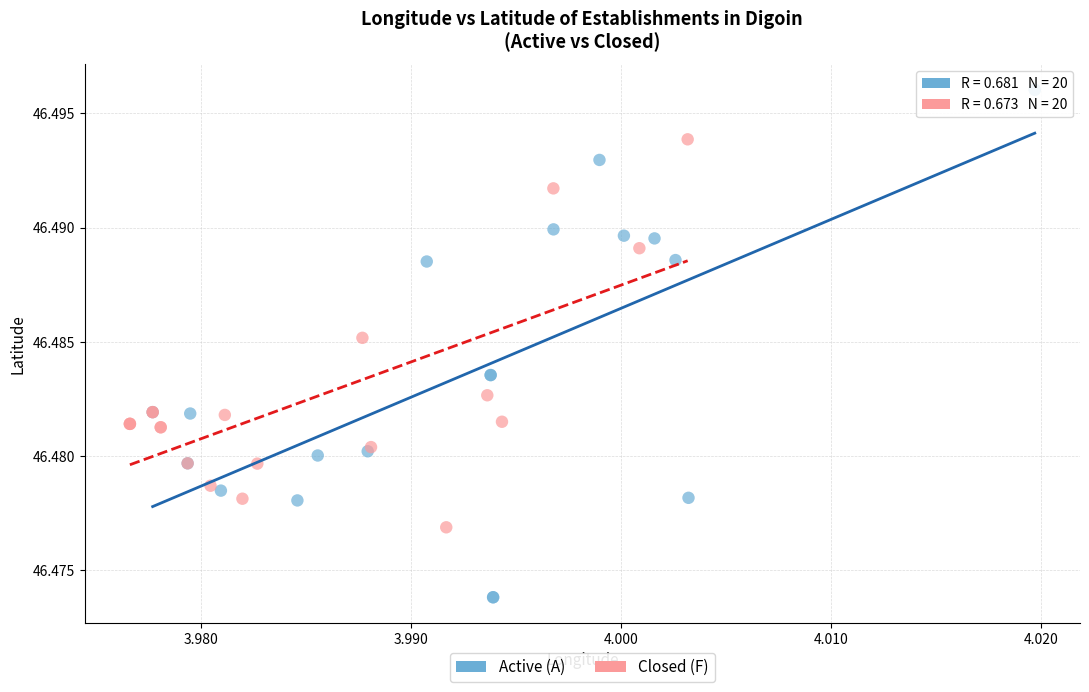

Which series has the largest Y range (max minus min)?

Active (A)